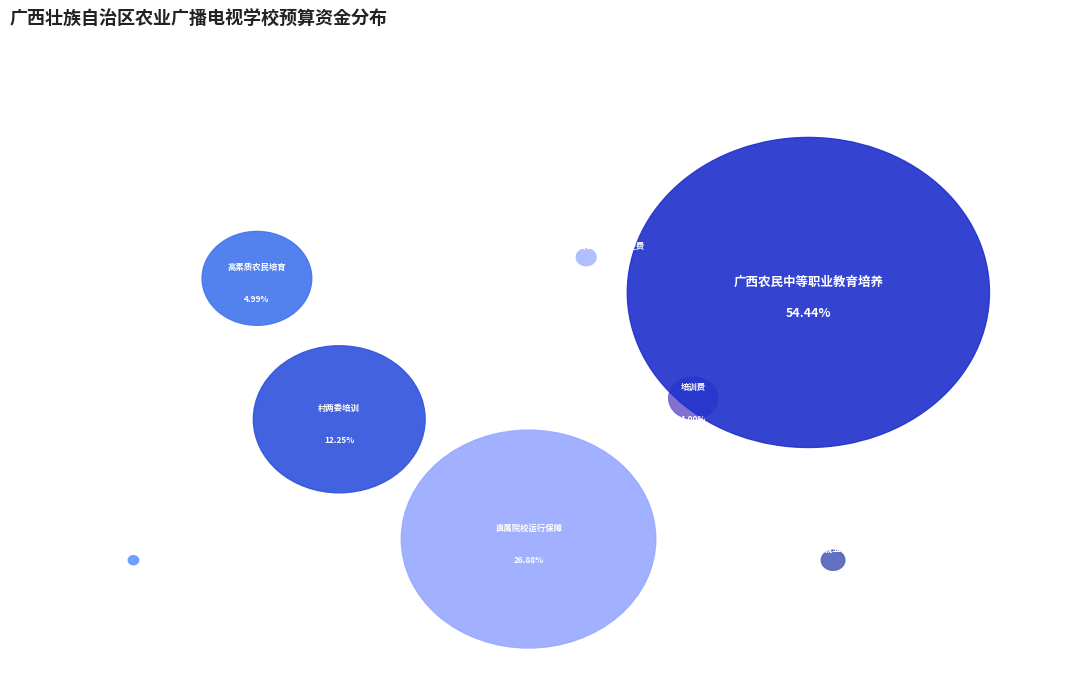

What is the change in value from 直属院校运行保障 to 党建工会团委妇委会等活动经费?

-294.4